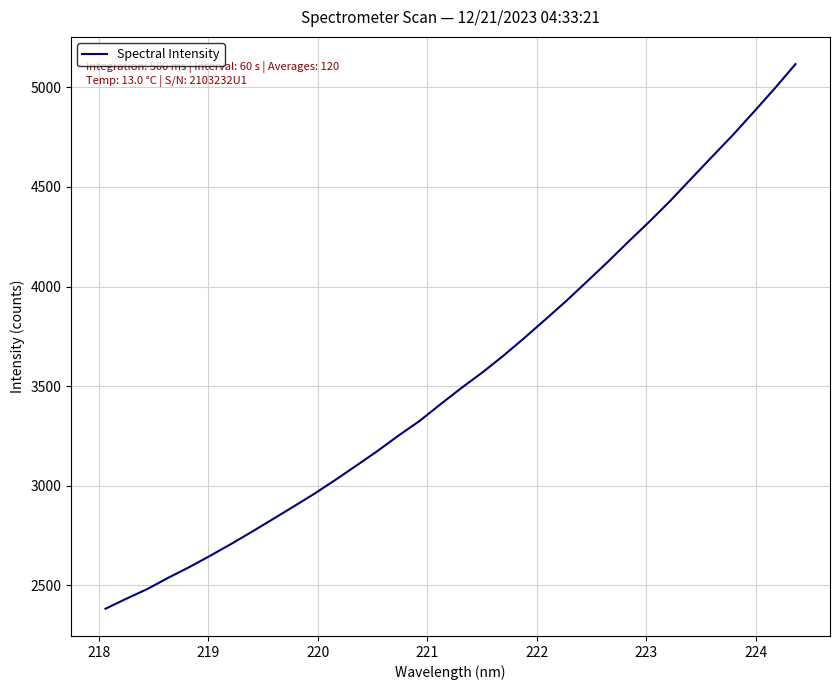

What is the greatest value displayed?

5117.0